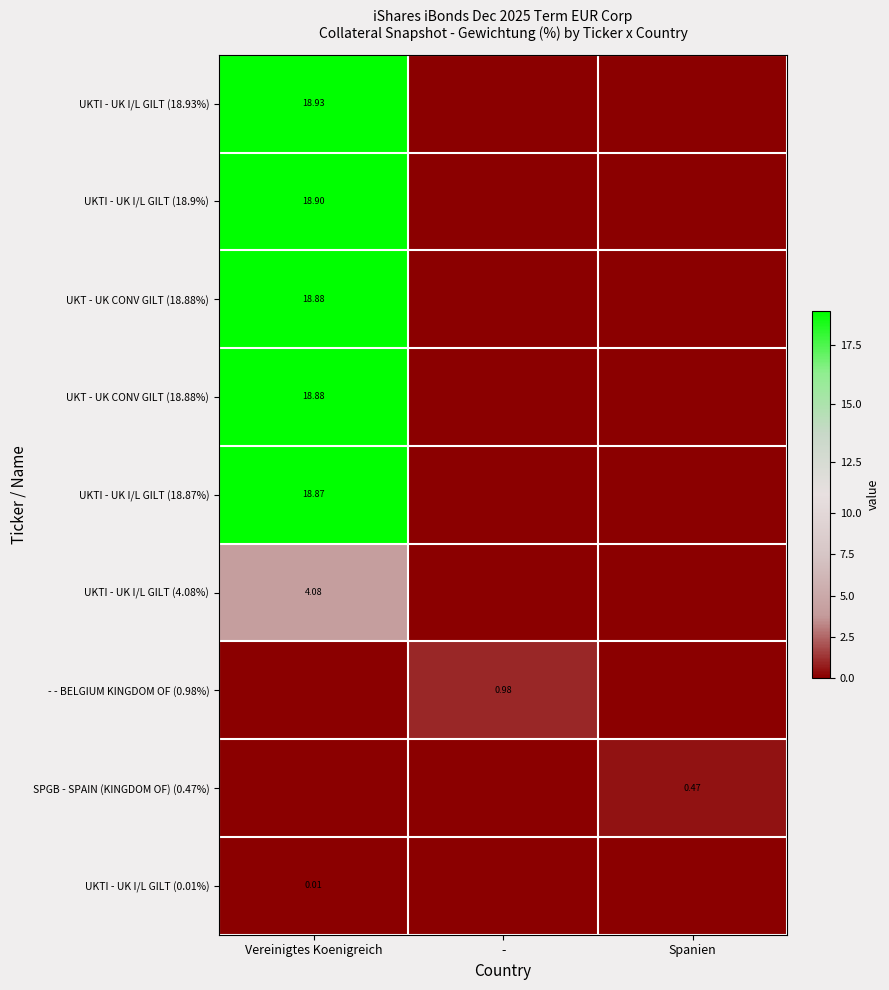

How many categories are shown in the chart?

3